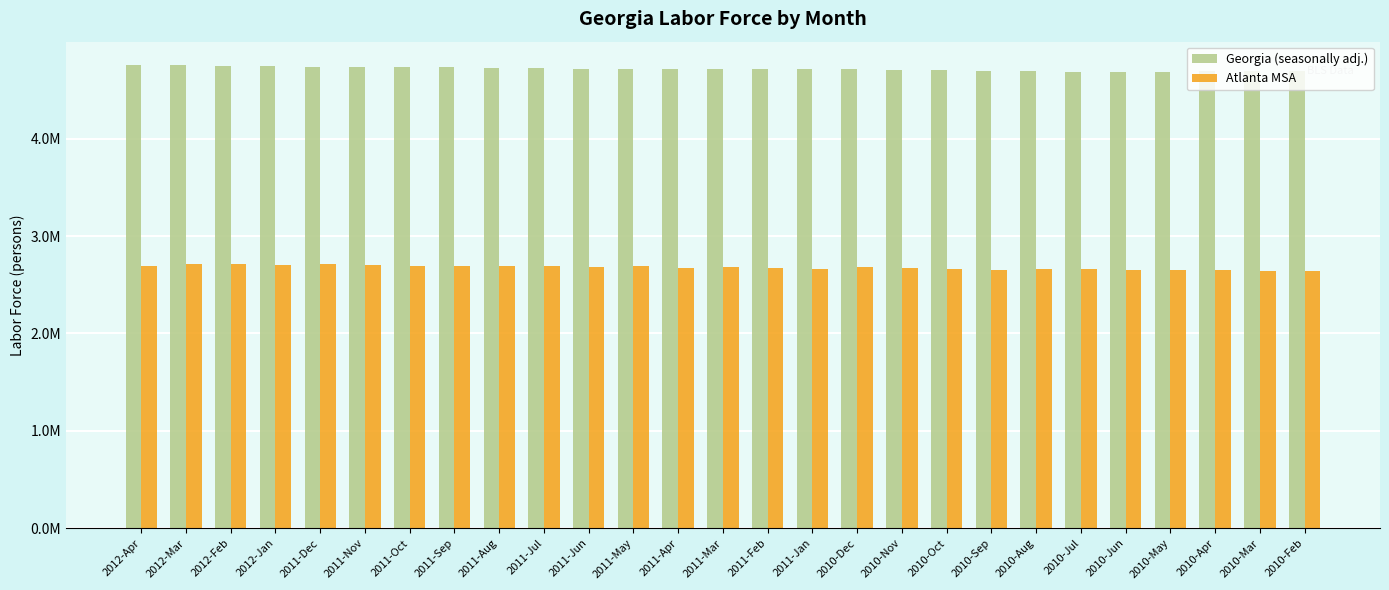

What is the minimum value shown in the chart?

2645252